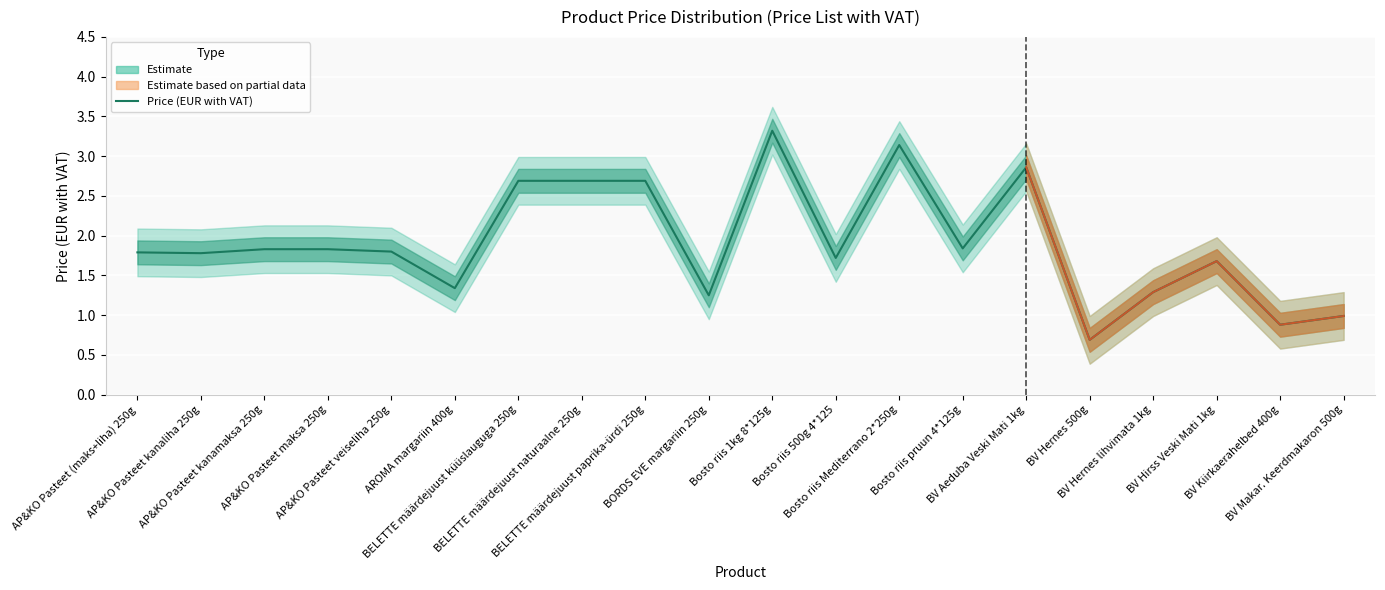

Reading left to right, extract all data points from this chart.

1.8	1.8	1.8	1.8	1.8	1.3	2.7	2.7	2.7	1.2	3.3	1.7	3.1	1.8	2.9	0.7	1.3	1.7	0.9	1.0